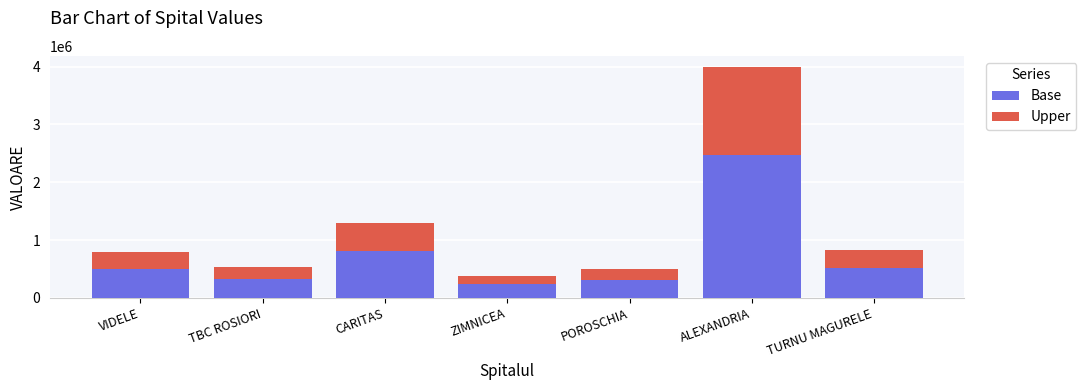

At which category is the sum across all series the highest?

ALEXANDRIA